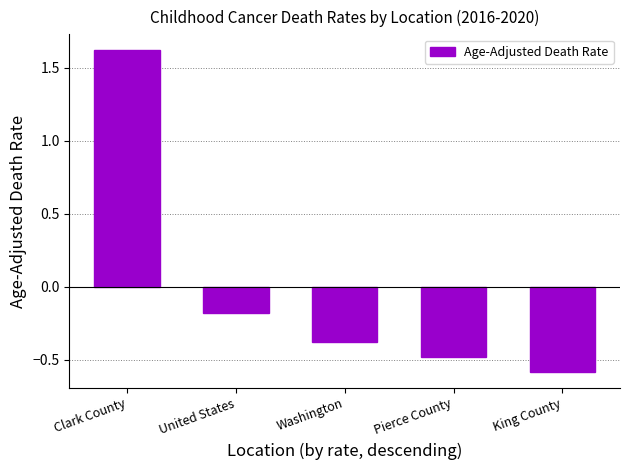

What is the minimum value shown in the chart?

-0.6